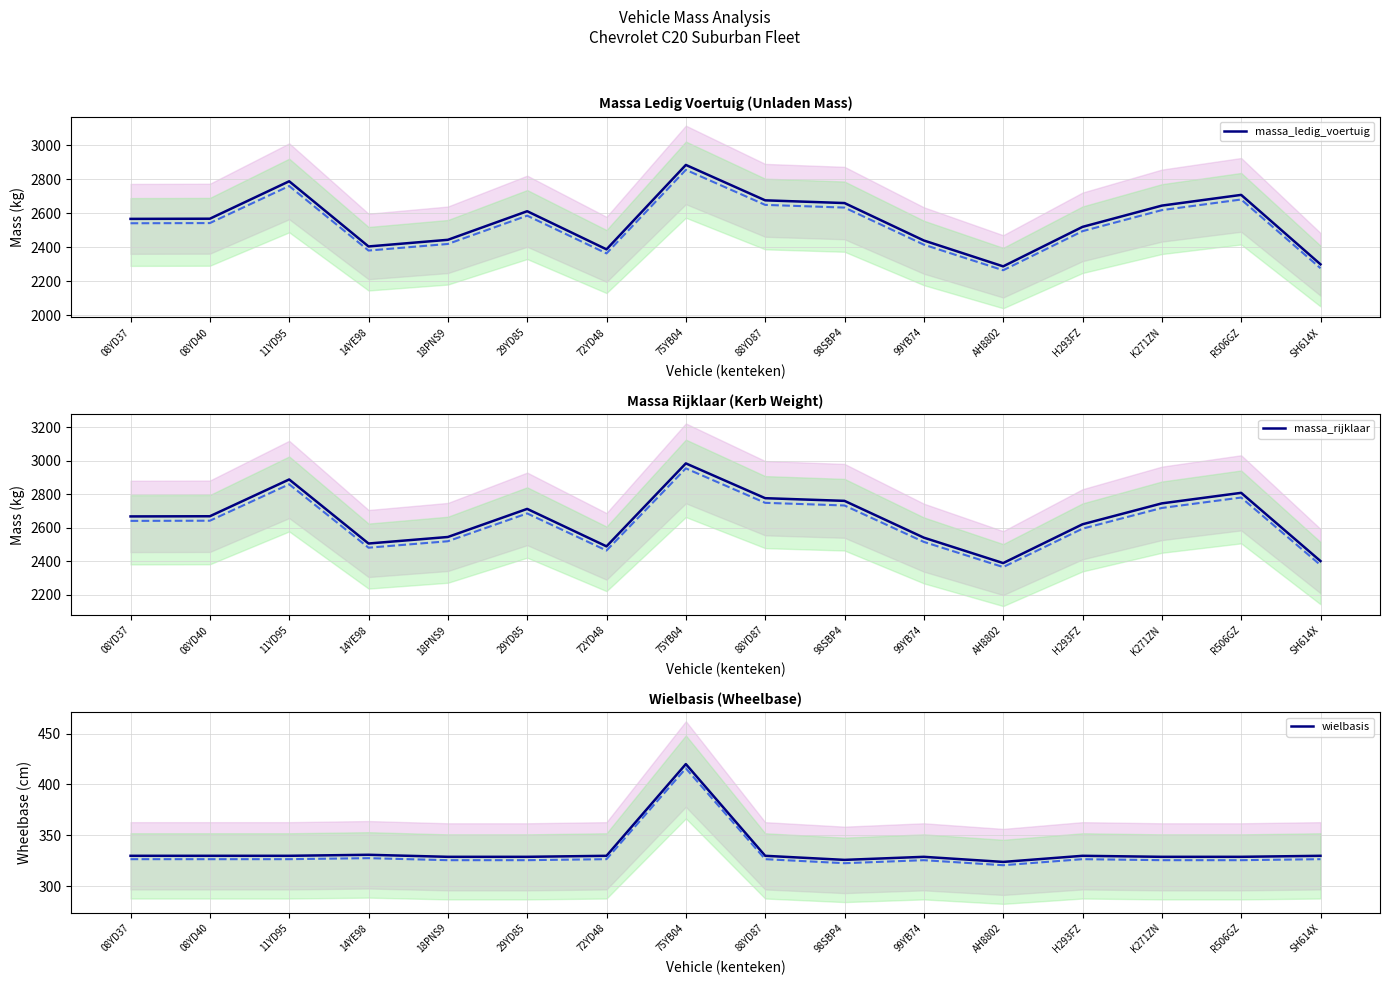

At which label is wielbasis closest to 372?

14YE98